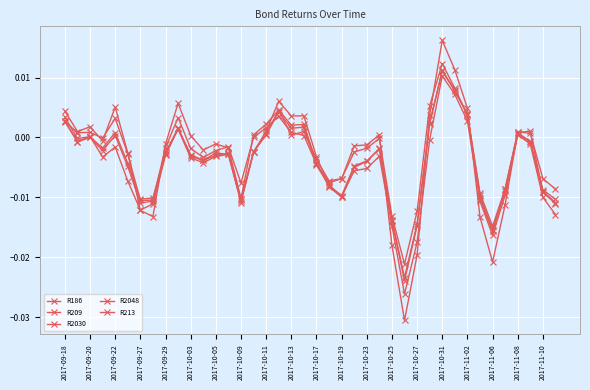

Where do R209 and R2048 first cross each other?

2017-09-22 and 2017-09-27